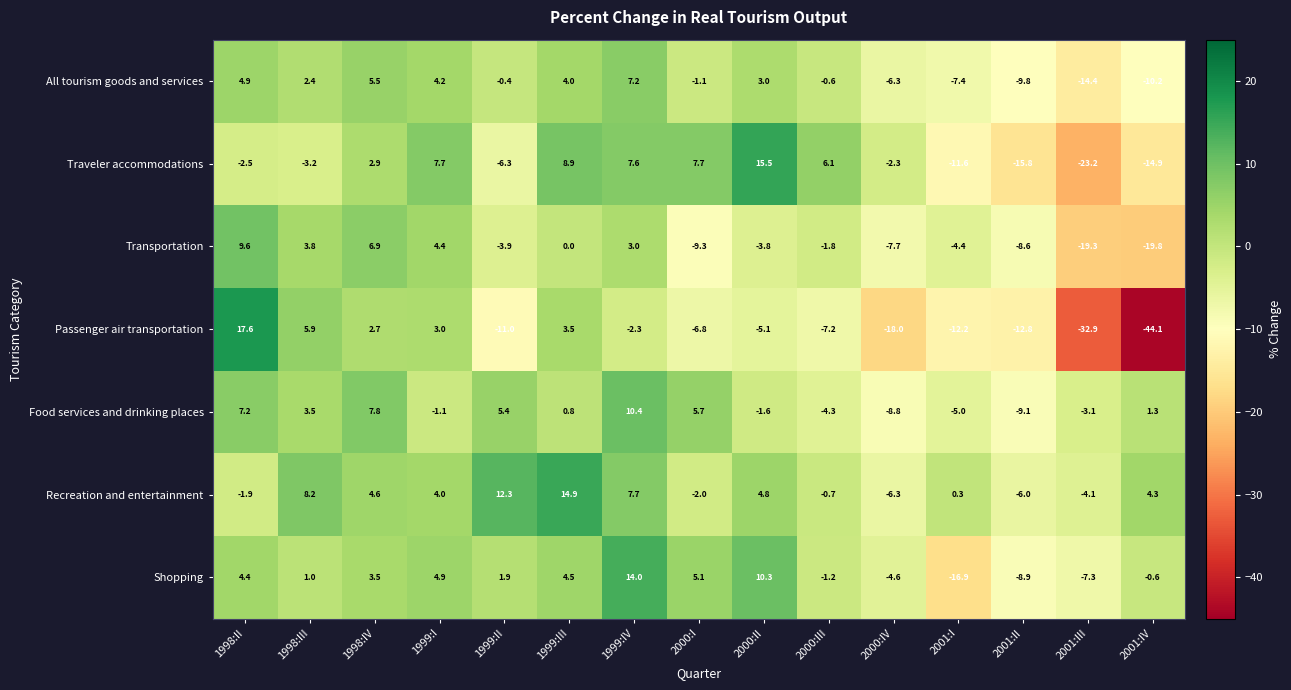

What is the smallest value displayed?

-44.1